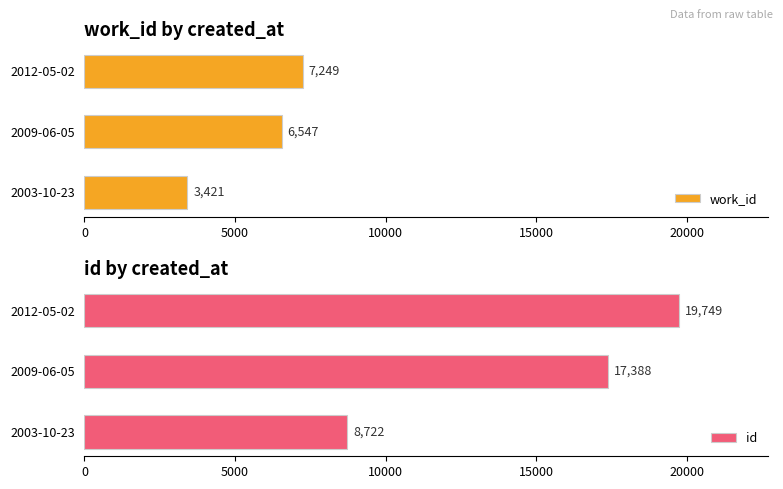

At which label is work_id closest to 5335?

2009-06-05